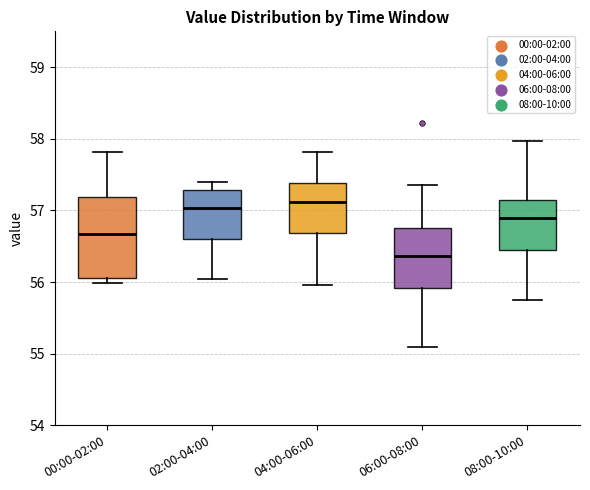

Where is the upper edge of the box for 06:00-08:00 on the y-axis? The values are not printed on the chart, so give them approximately, as read against the axis.

56.8